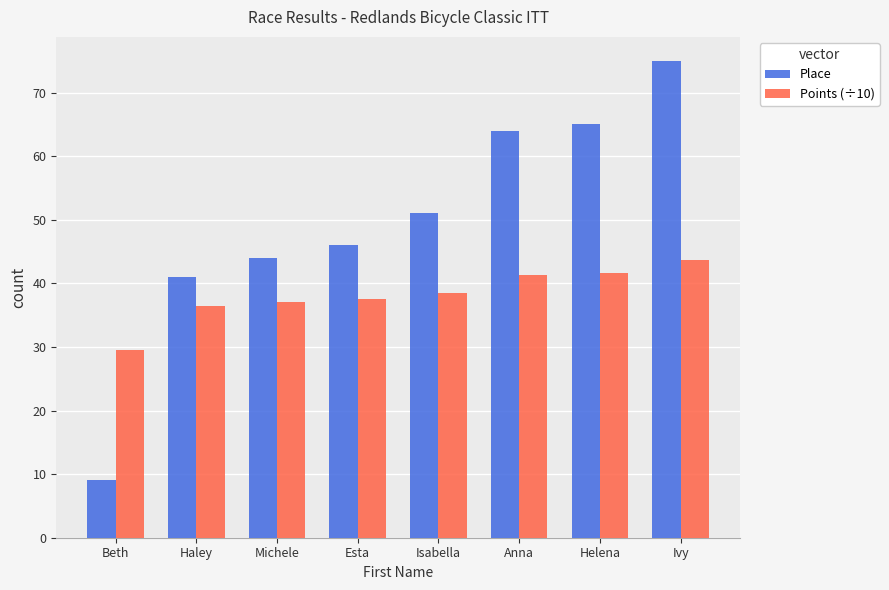

What is the difference between the second highest and minimum values in the Points (÷10) series?

12.0